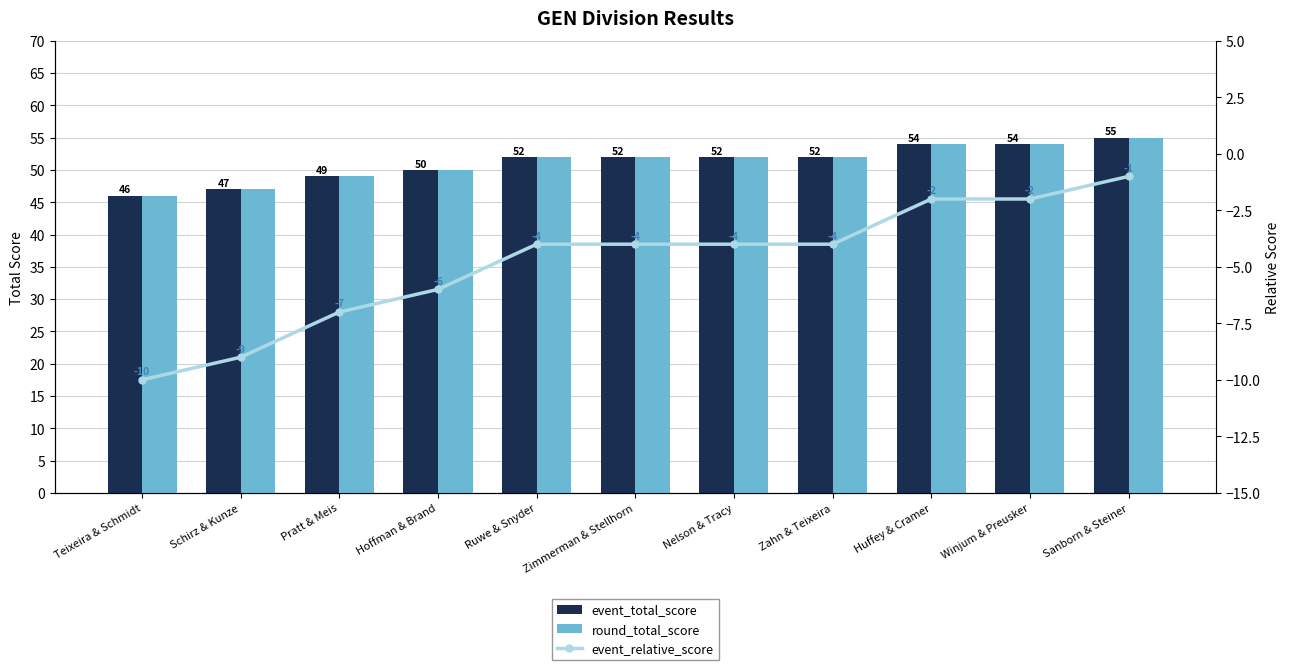

At which label is round_total_score closest to 50?

Hoffman & Brand